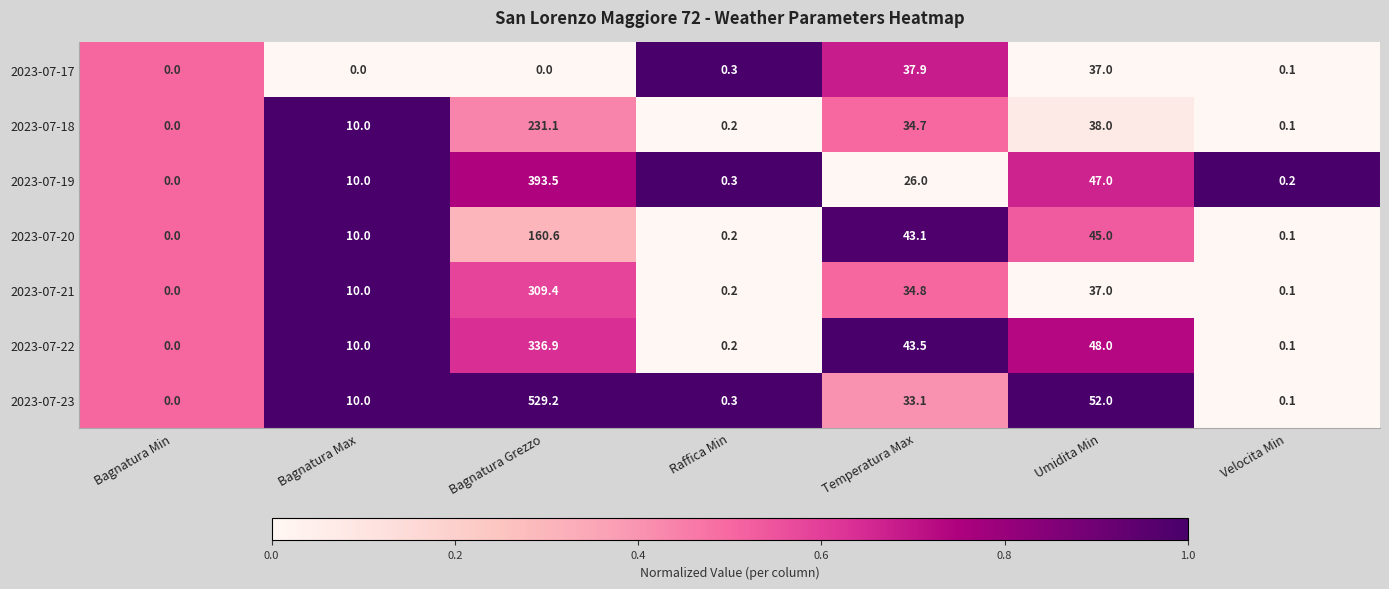

What is the total value across all series at Velocita Min?

0.8